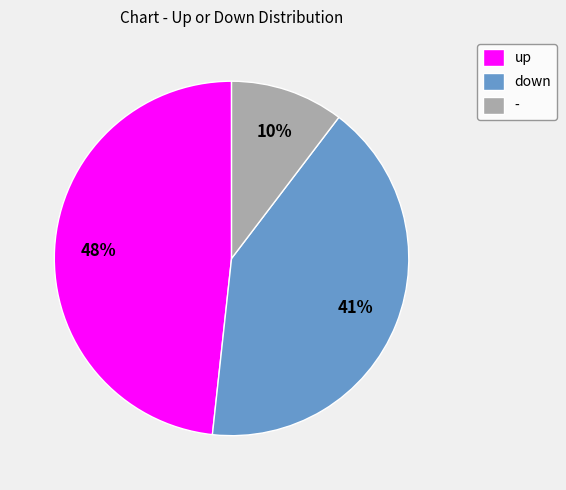

What is the largest slice in the pie chart?

up